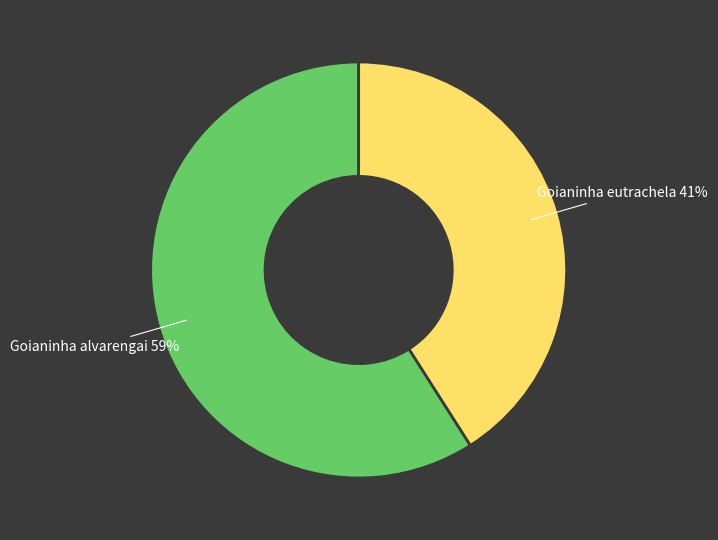

Approximately how many times larger is the value at Goianinha alvarengai compared to Goianinha eutrachela?

1.4